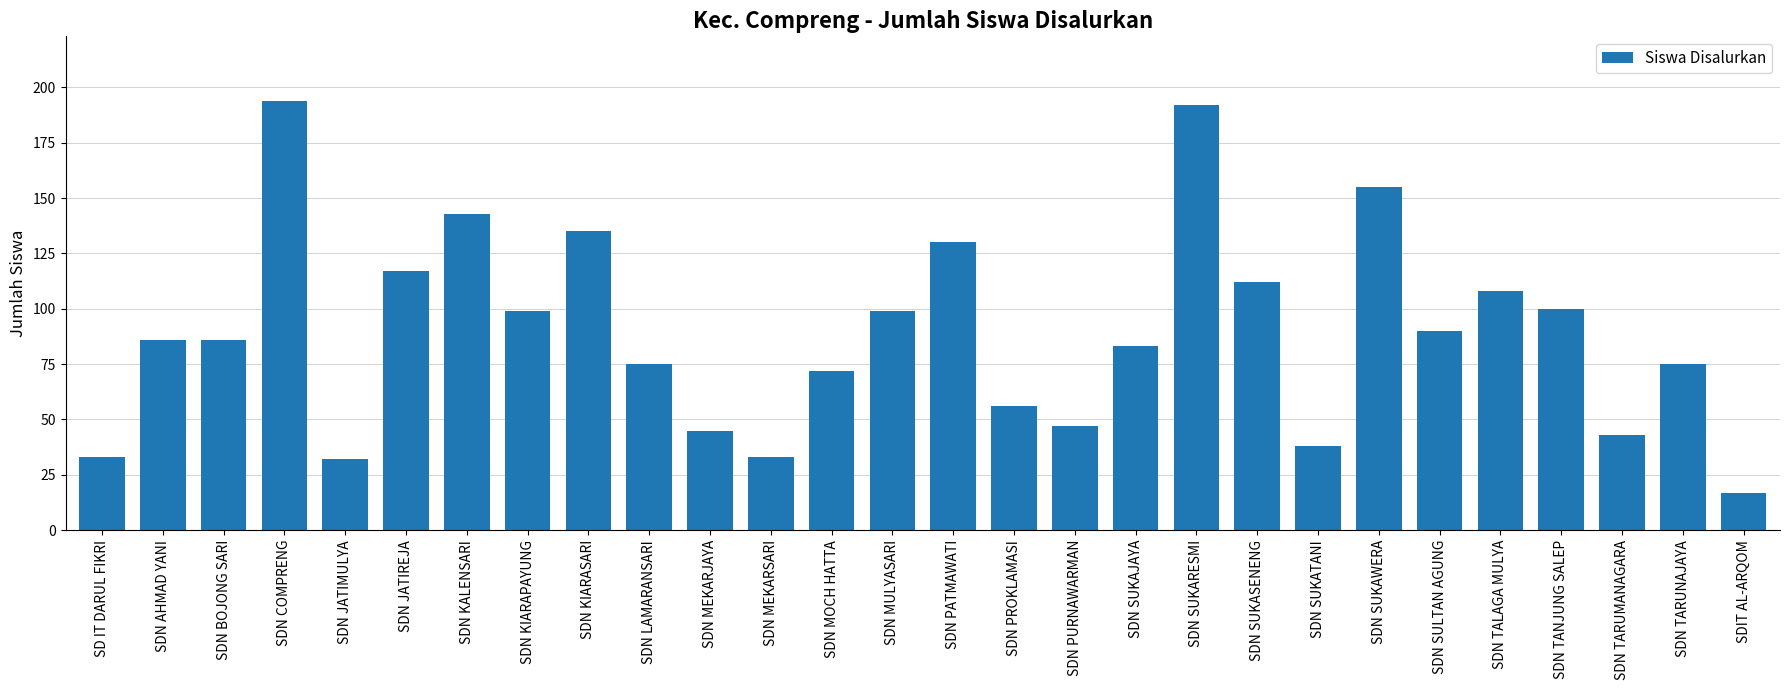

What is the difference between the maximum and minimum values?

177